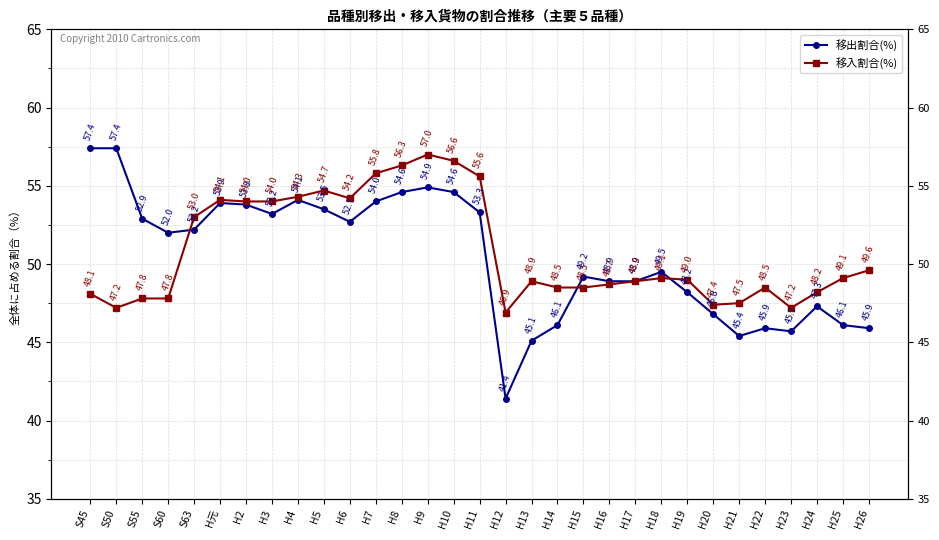

At which category is the sum across all series the highest?

H9